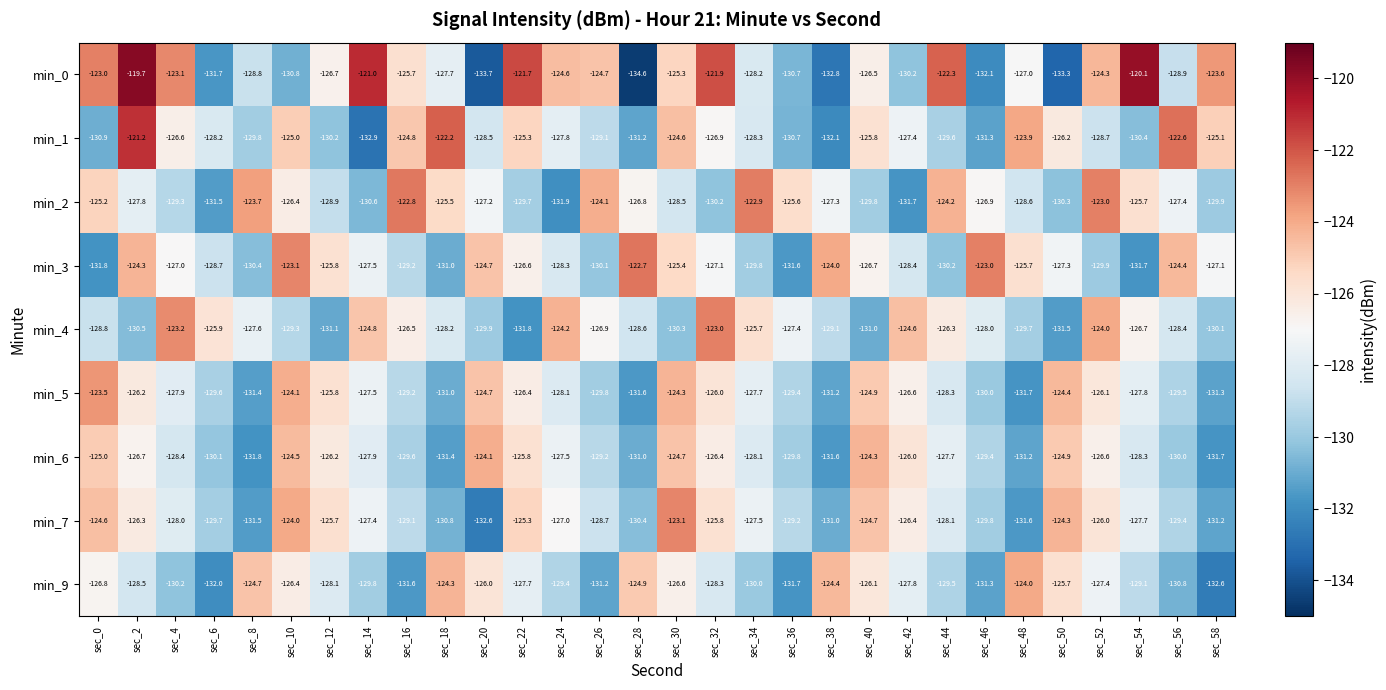

Is it true that min_4 equals -128.2 at sec_18?

True